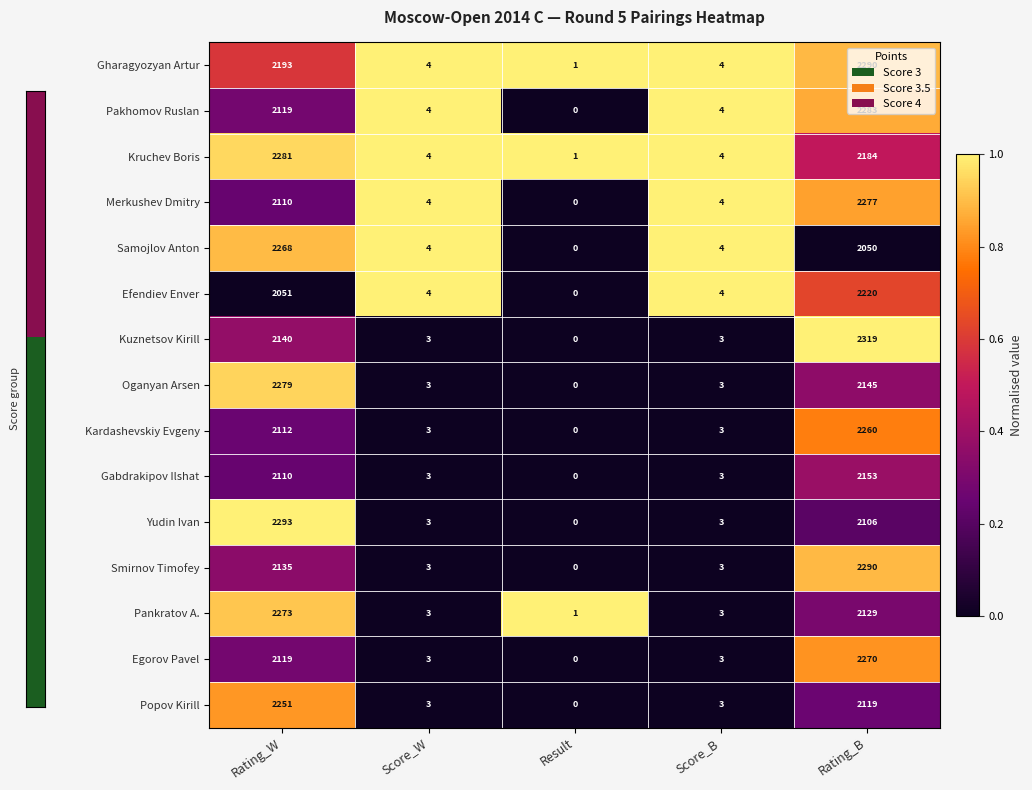

Which series has the largest total across all categories?

Gharagyozyan Artur